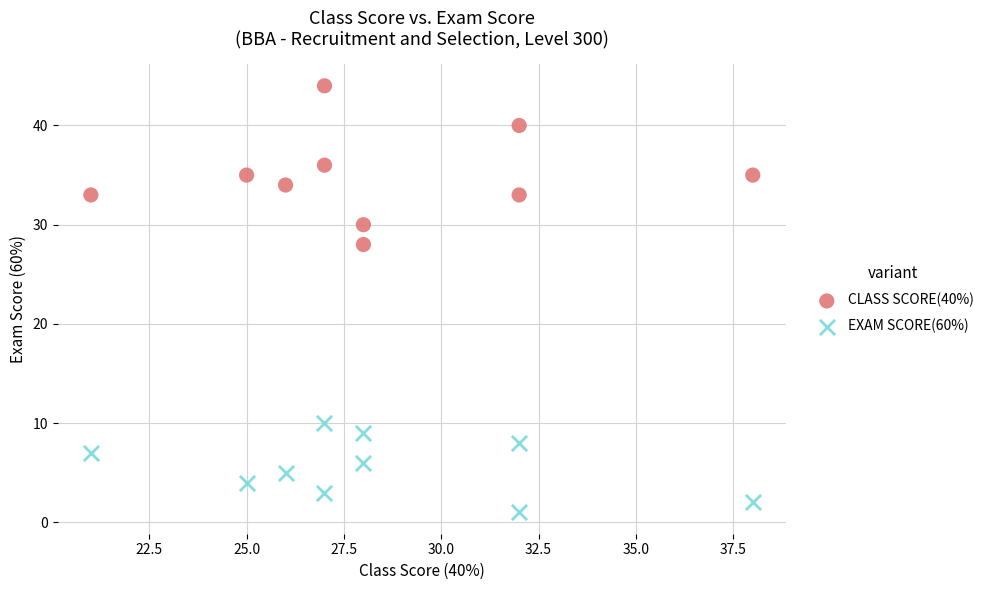

Across all data points, what is the range of X values (max minus min)?

17